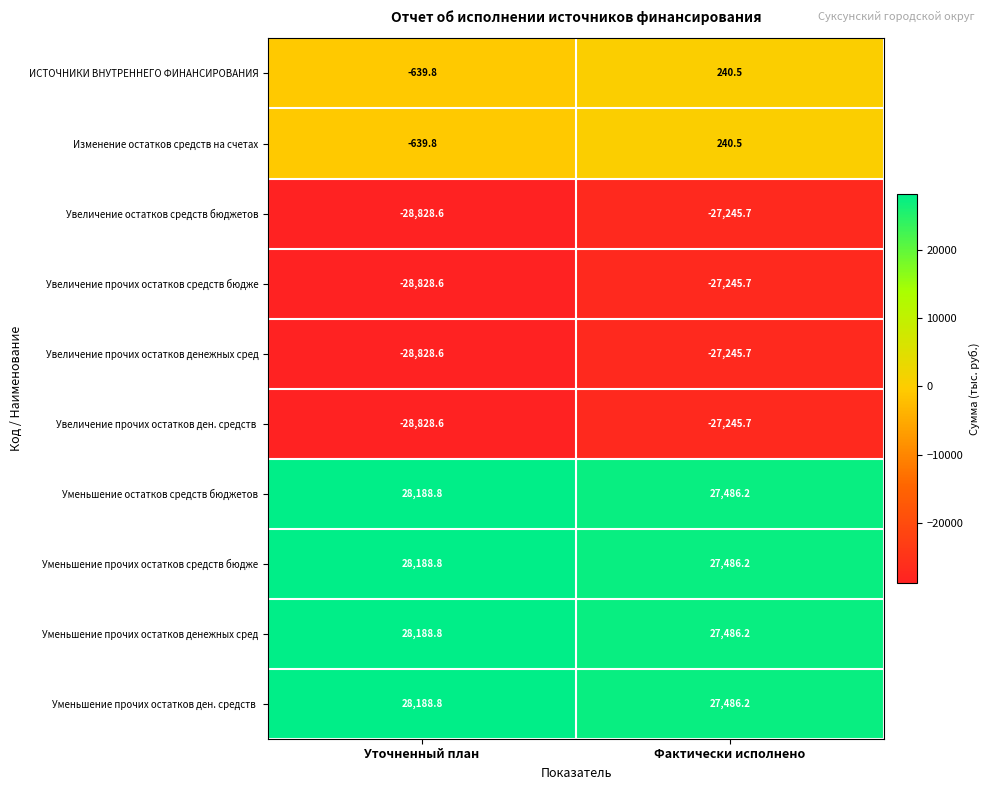

The value of Увеличение остатков средств бюджетов at Фактически исполнено is -27245.7. True or false?

True